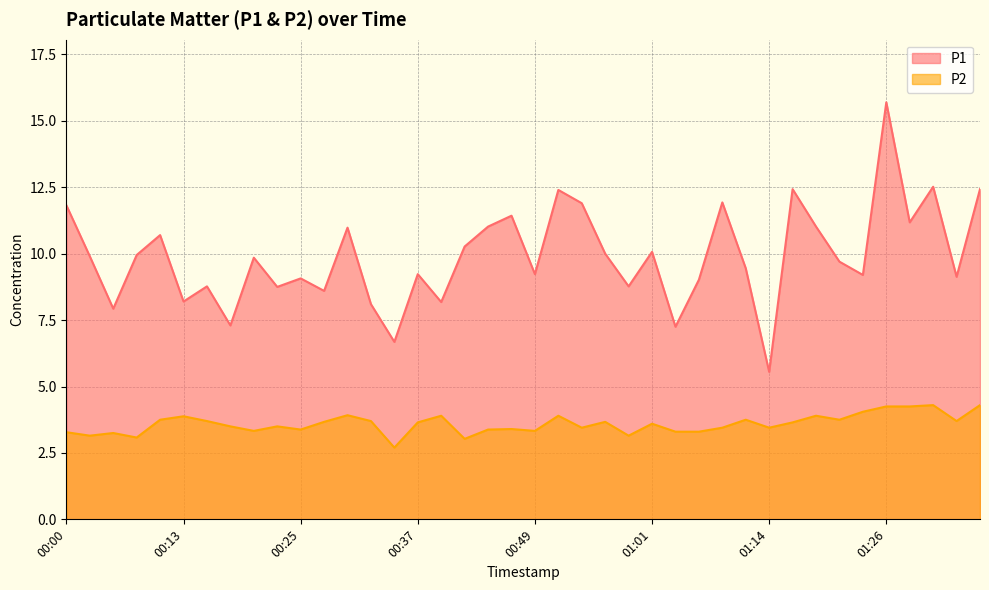

Reading right to left, transcribe all the data shown in this chart.

P1: 12.4	9.1	12.5	11.2	15.7	9.2	9.7	11.0	12.4	5.5	9.4	11.9	9.0	7.2	10.1	8.8	10.0	11.9	12.4	9.2	11.4	11.0	10.3	8.2	9.2	6.7	8.1	11.0	8.6	9.1	8.8	9.8	7.3	8.8	8.2	10.7	9.9	7.9	9.9	11.8
P2: 4.3	3.7	4.3	4.2	4.2	4.0	3.8	3.9	3.6	3.5	3.8	3.5	3.3	3.3	3.6	3.1	3.7	3.5	3.9	3.3	3.4	3.4	3.0	3.9	3.6	2.7	3.7	3.9	3.7	3.4	3.5	3.3	3.5	3.7	3.9	3.8	3.1	3.2	3.1	3.3